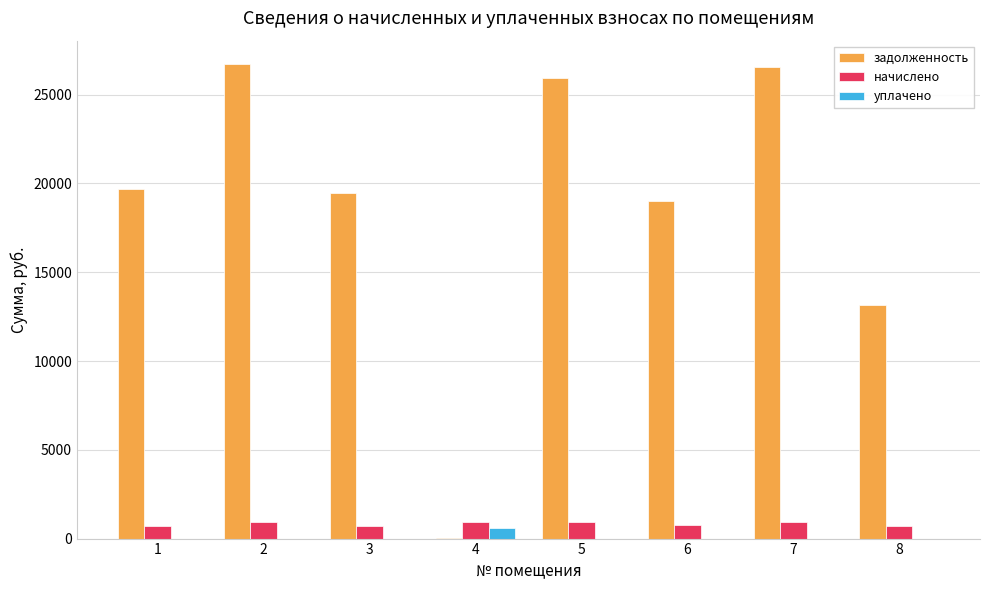

Count the number of data series in this chart.

3